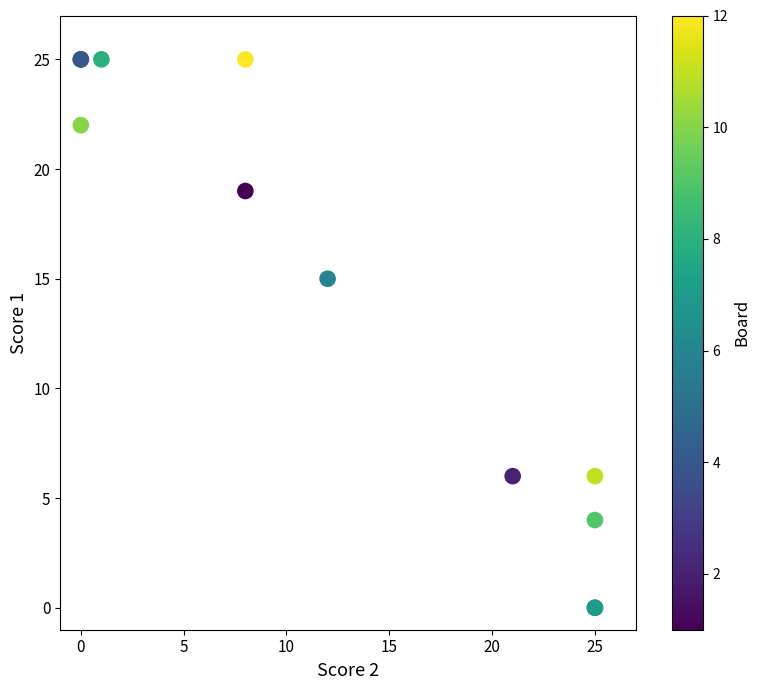

What Y value in the scatter plot is closest to 12?

15